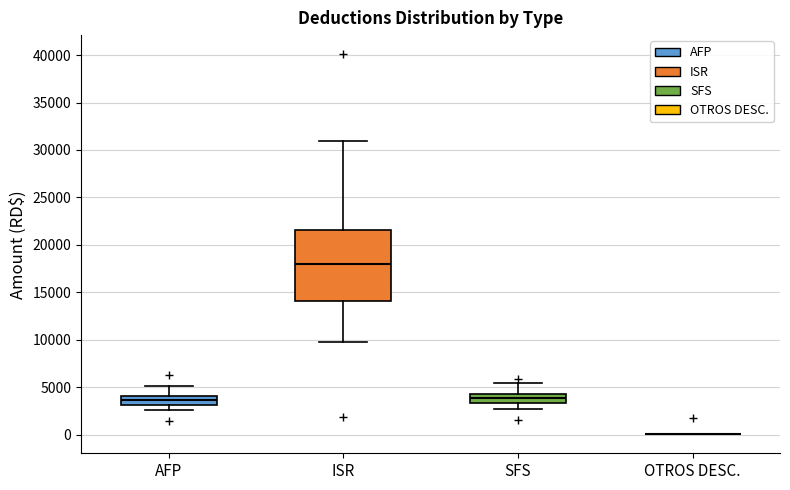

Reading left to right, read every box against the y-axis: the position of its median line, the range the box covers, and the ends of its whiskers. The values are not printed on the chart, so give them approximately, as read against the axis.

AFP: median 3500, box 3000 to 4000, whiskers 2500 to 5000
ISR: median 18000, box 14000 to 21500, whiskers 10000 to 31000
SFS: median 4000, box 3500 to 4500, whiskers 2500 to 5500
OTROS DESC.: box collapsed to a line at 0, whiskers 0 to 0